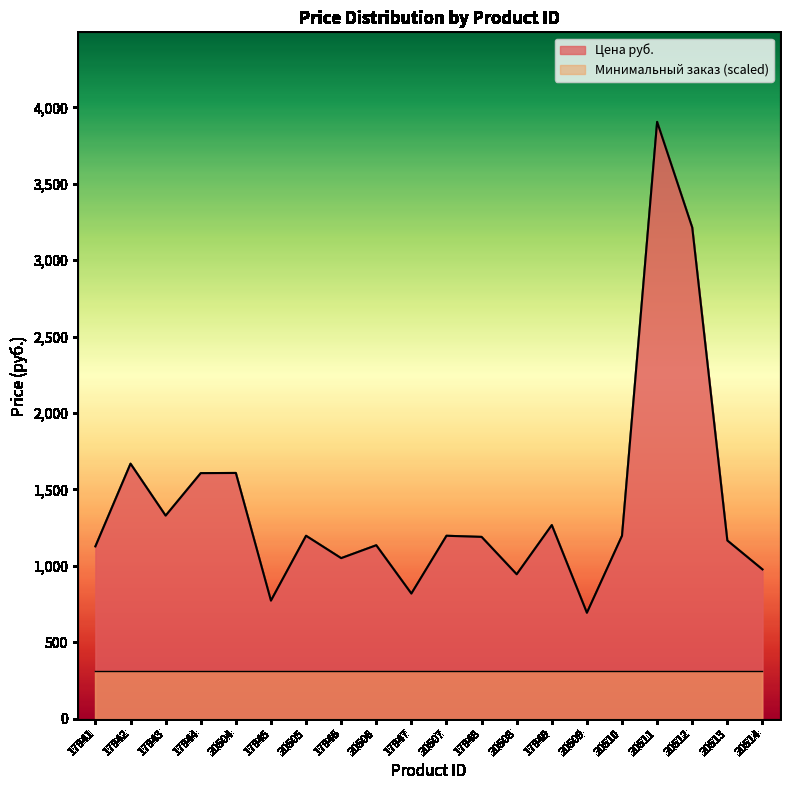

Which category has the highest value across all series?

20511